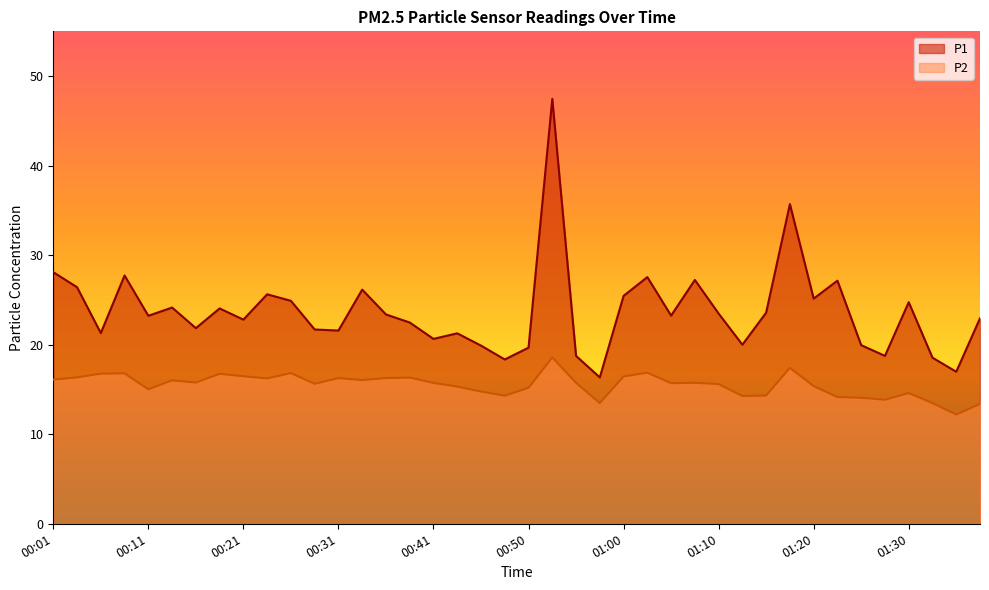

What is the difference between the maximum and second lowest values in the P2 series?

5.2